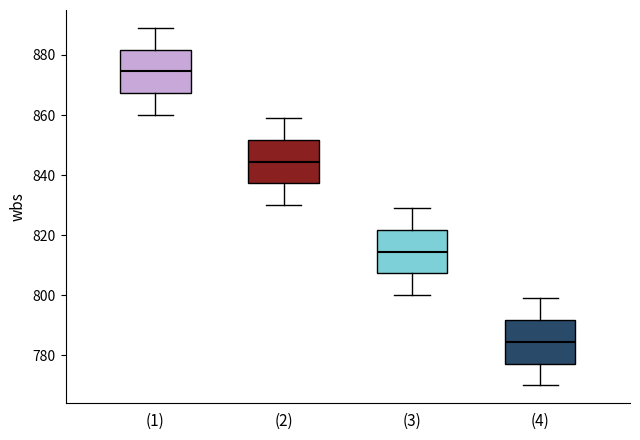

Where is the upper edge of the box for (4) on the y-axis? The values are not printed on the chart, so give them approximately, as read against the axis.

792